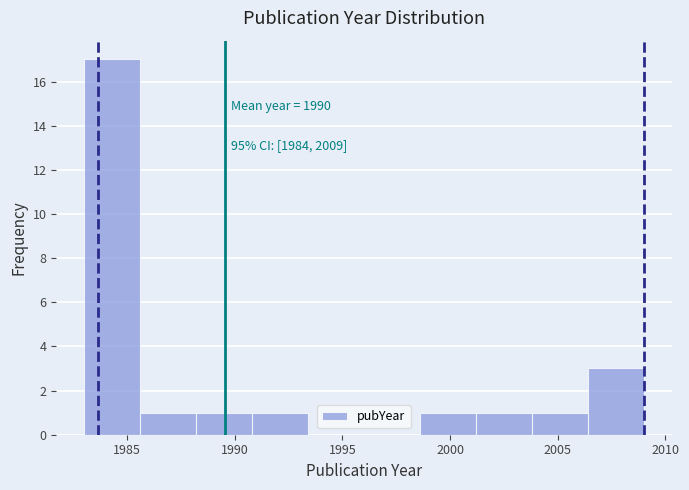

Over which range of the x-axis is the bar tallest?

1983.0 to 1985.6